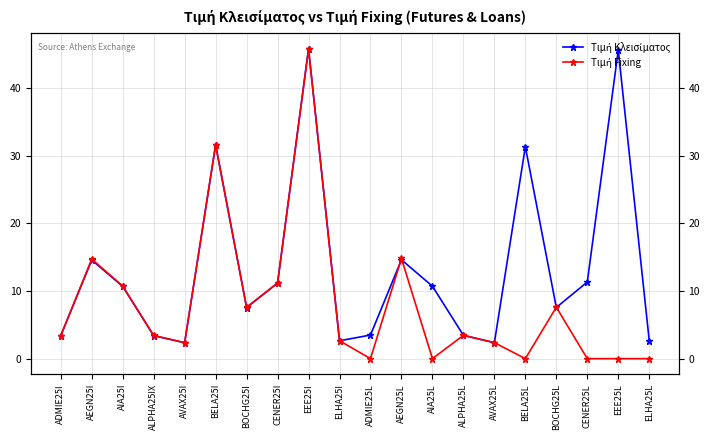

What is the value of the Τιμή Fixing point at the 2nd from the left?

14.7